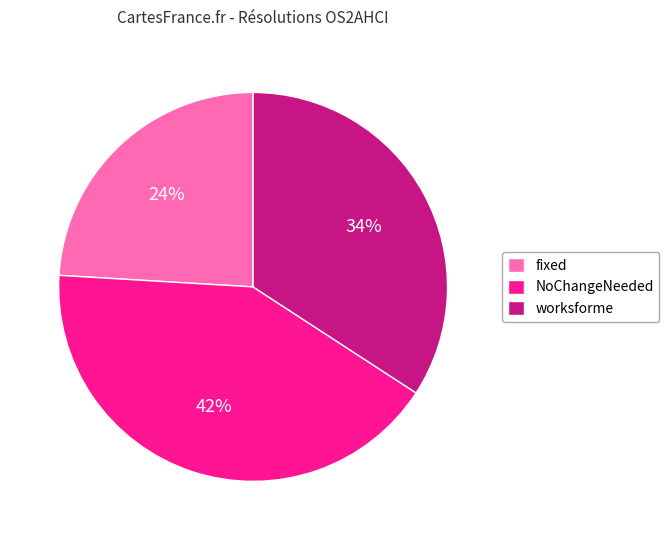

Which slice is the smallest?

fixed